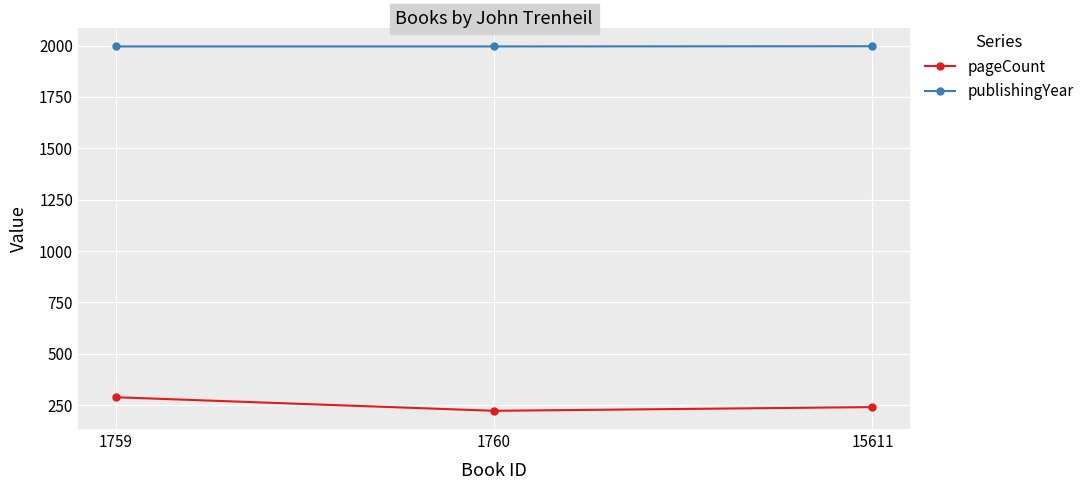

The value of pageCount at 1760 is 325. True or false?

False